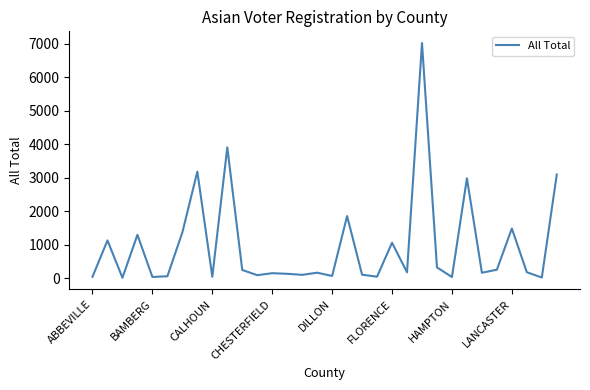

What is the difference between the second highest and minimum values?

3892